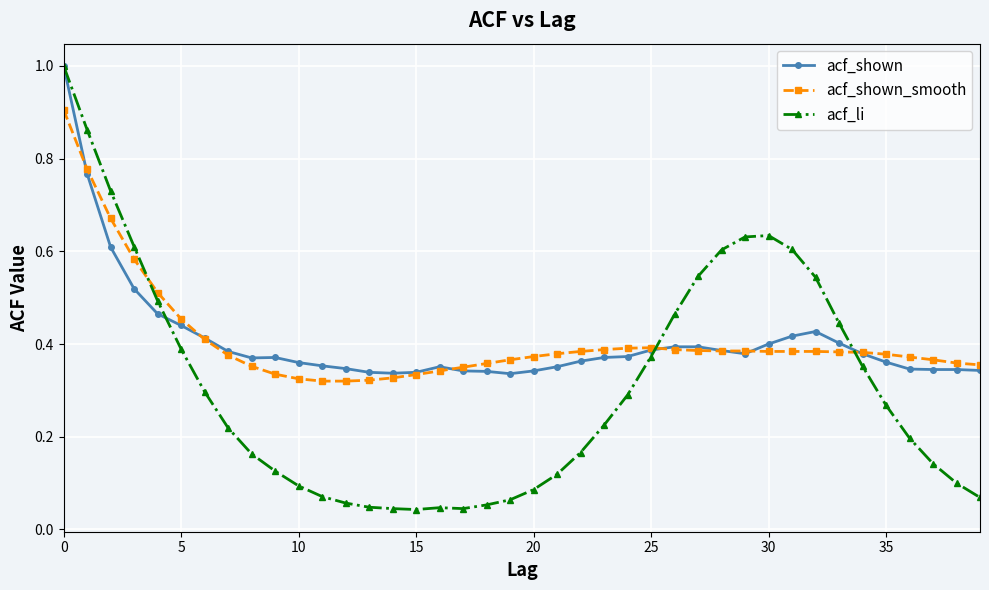

Which series has the widest spread of values?

acf_li